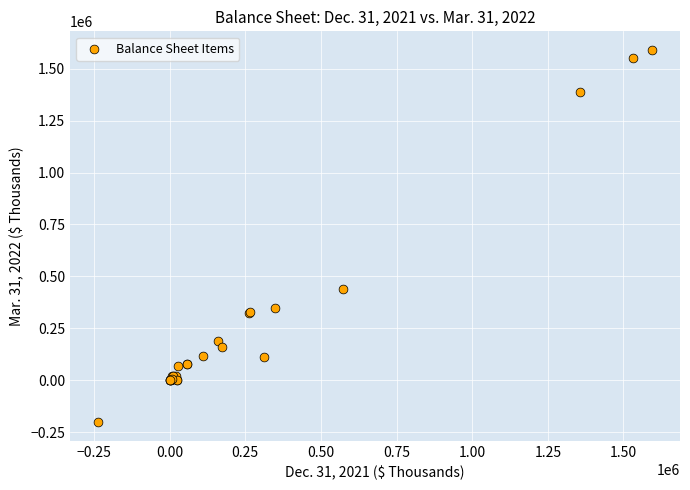

What Y value in the scatter plot is closest to 693842?

439704